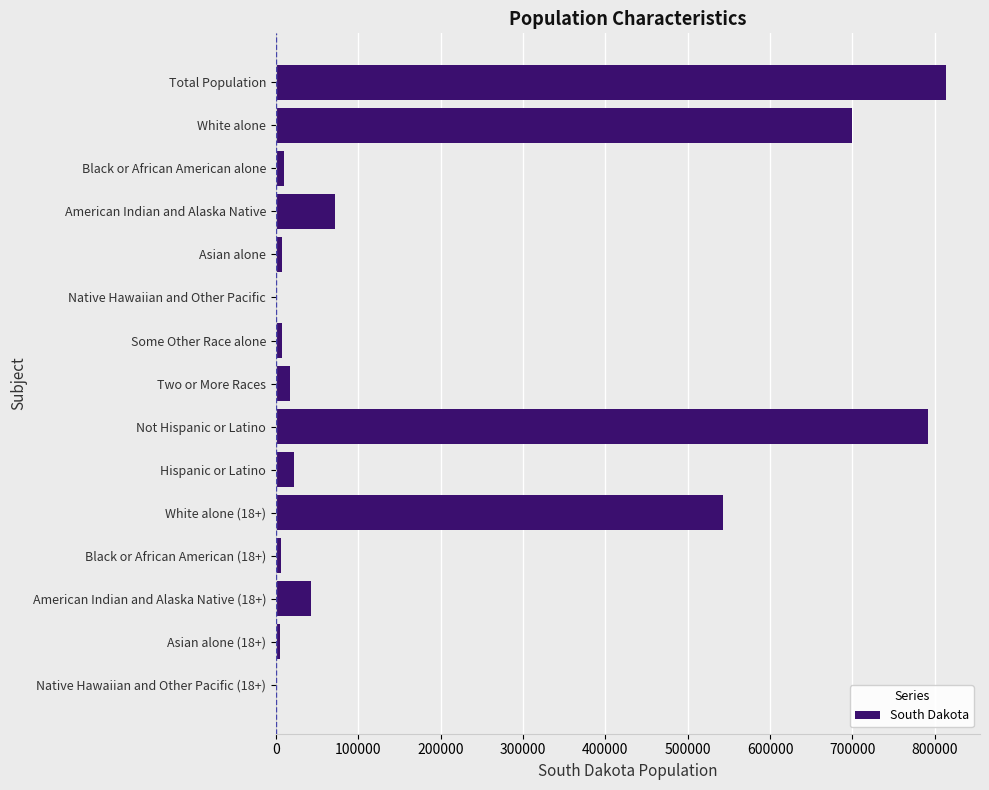

What is the approximate value at Two or More Races?

17283